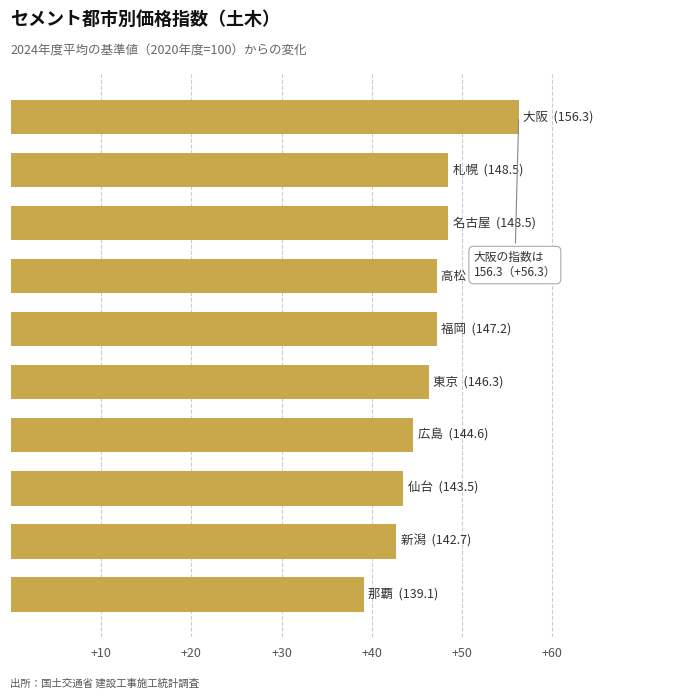

What is the difference between the second highest and second lowest values?

5.8